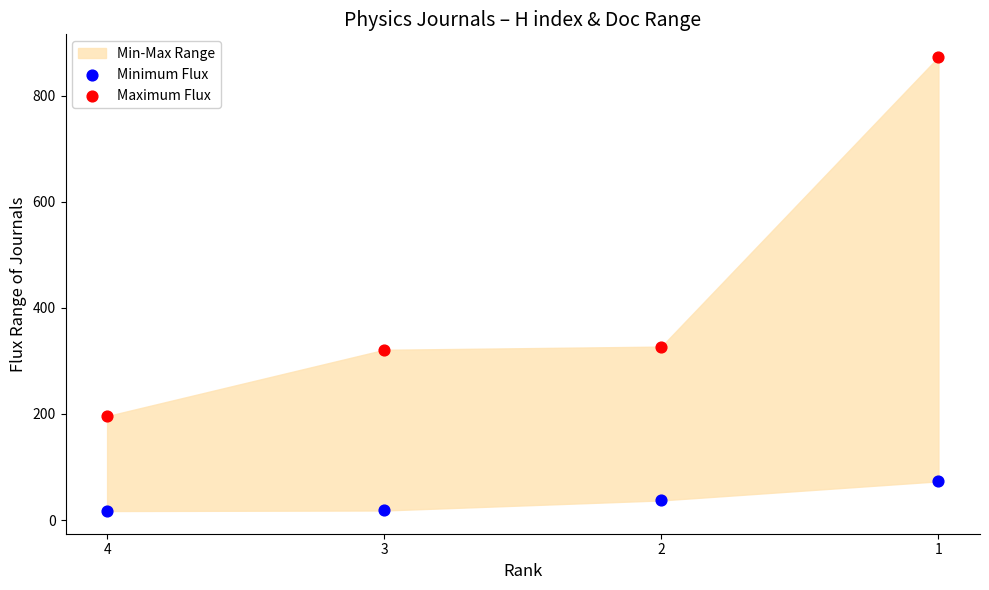

Across all data points, what is the range of Y values (max minus min)?

856